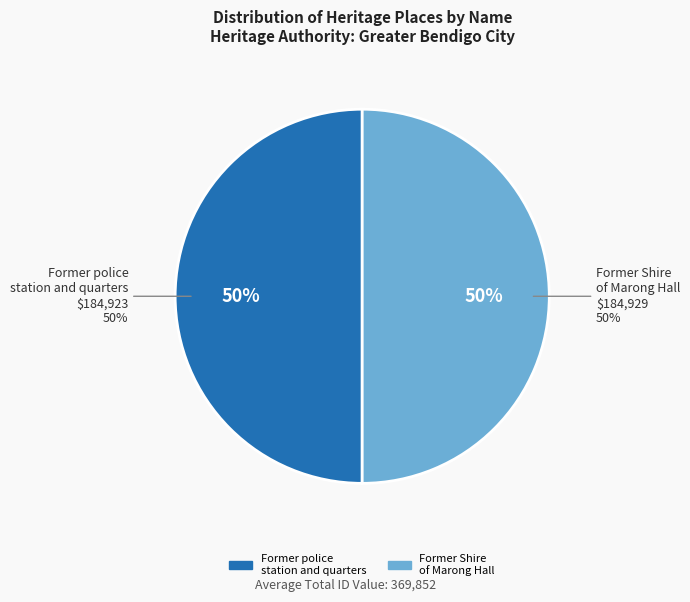

How many slices are in this pie chart?

2